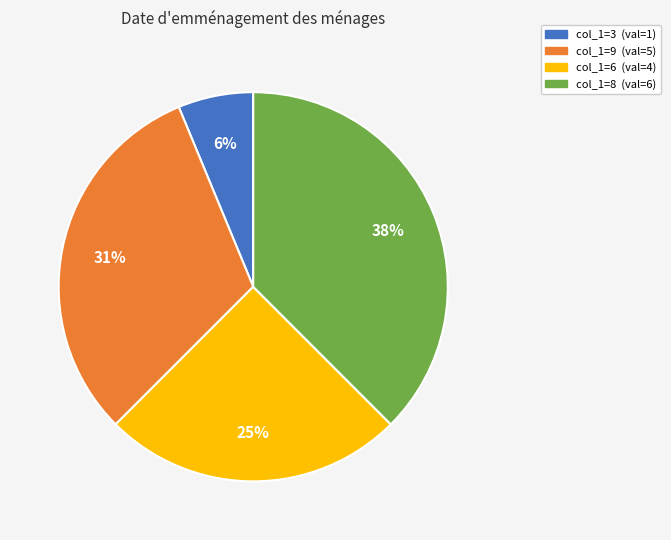

Is there any slice that represents more than half of the pie?

No